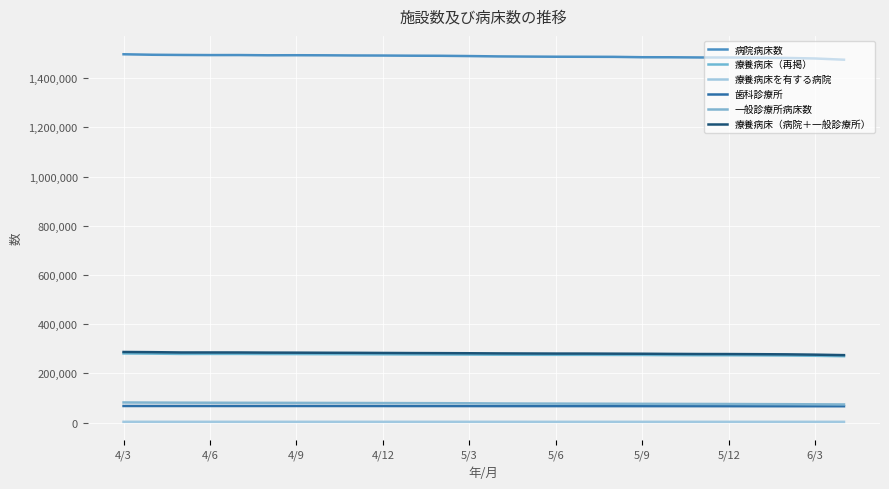

What is the average value of the 療養病床（再掲） series?

276394